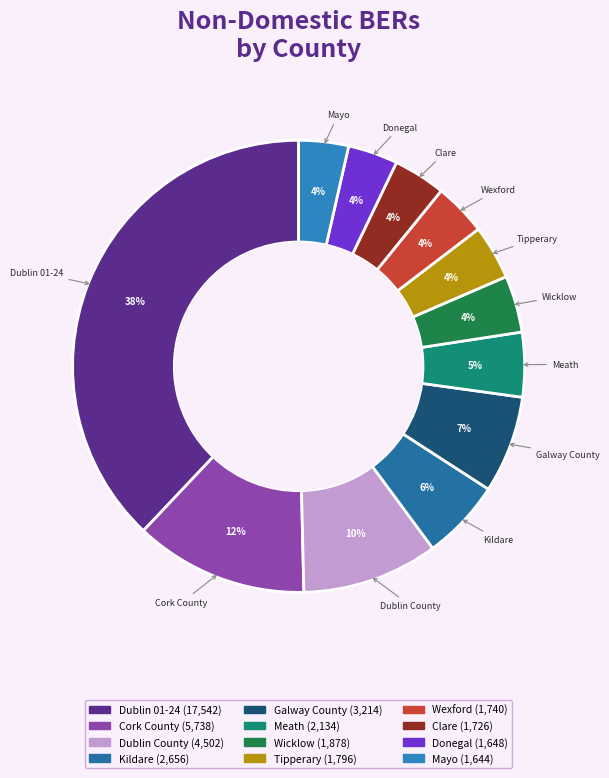

Does any single category account for the majority?

No